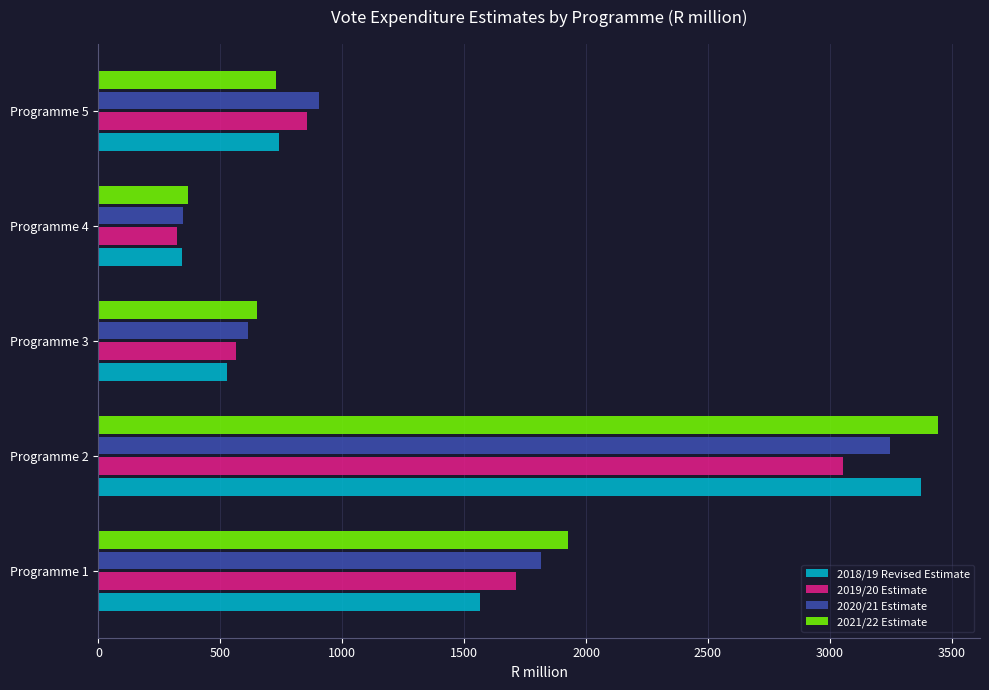

The value of 2018/19 Revised Estimate at Programme 5 is 739.9. True or false?

True